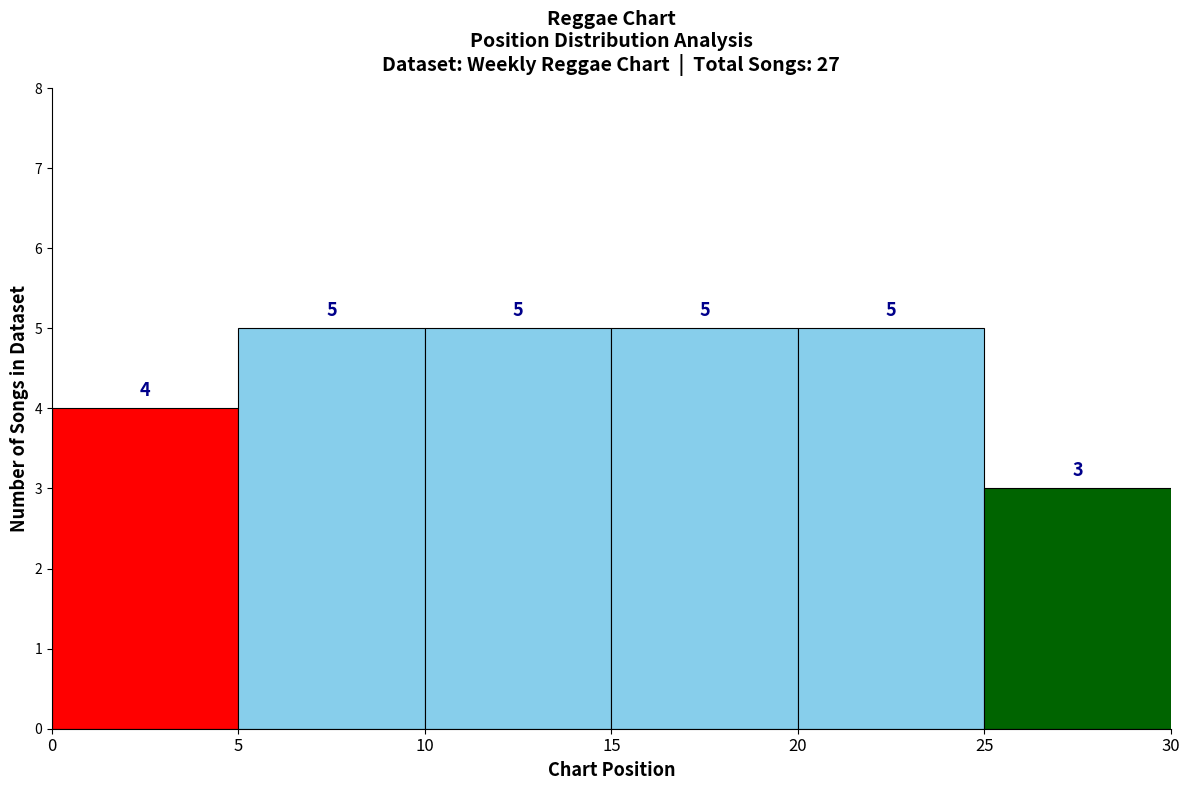

Reading left to right, transcribe this chart: for each bar, give the range it covers on the x-axis and its height.

0 to 5: 4
5 to 10: 5
10 to 15: 5
15 to 20: 5
20 to 25: 5
25 to 30: 3